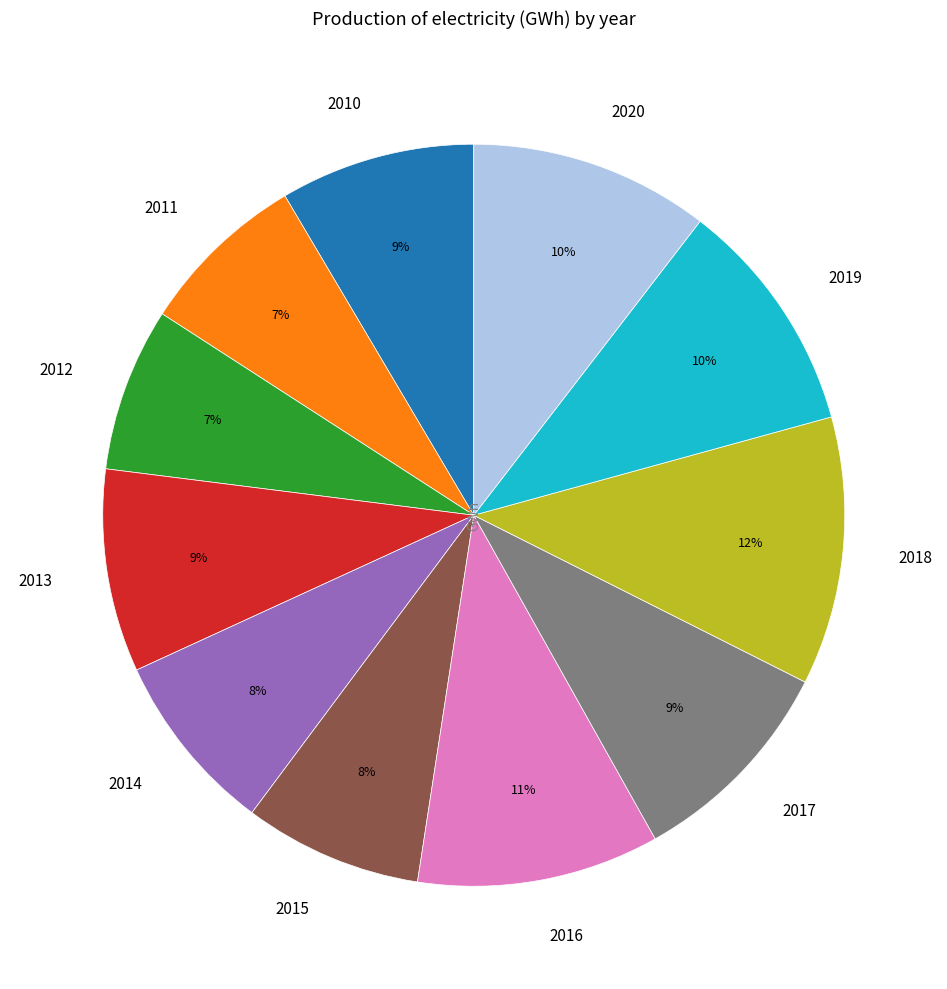

Does 2016 represent more than half of the total?

No